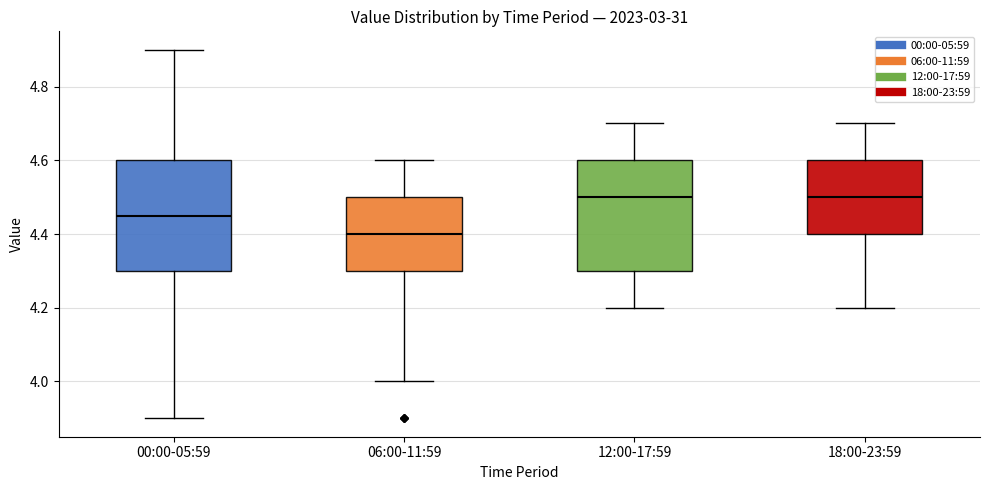

Reading left to right, transcribe this box plot: for each box, give where its median line is, the range the box spans, and where its two whiskers end, as read against the y-axis. The values are not printed on the chart, so give them approximately, as read against the axis.

00:00-05:59: median 4.46, box 4.30 to 4.60, whiskers 3.90 to 4.90
06:00-11:59: median 4.40, box 4.30 to 4.50, whiskers 4.00 to 4.60
12:00-17:59: median 4.50, box 4.30 to 4.60, whiskers 4.20 to 4.70
18:00-23:59: median 4.50, box 4.40 to 4.60, whiskers 4.20 to 4.70